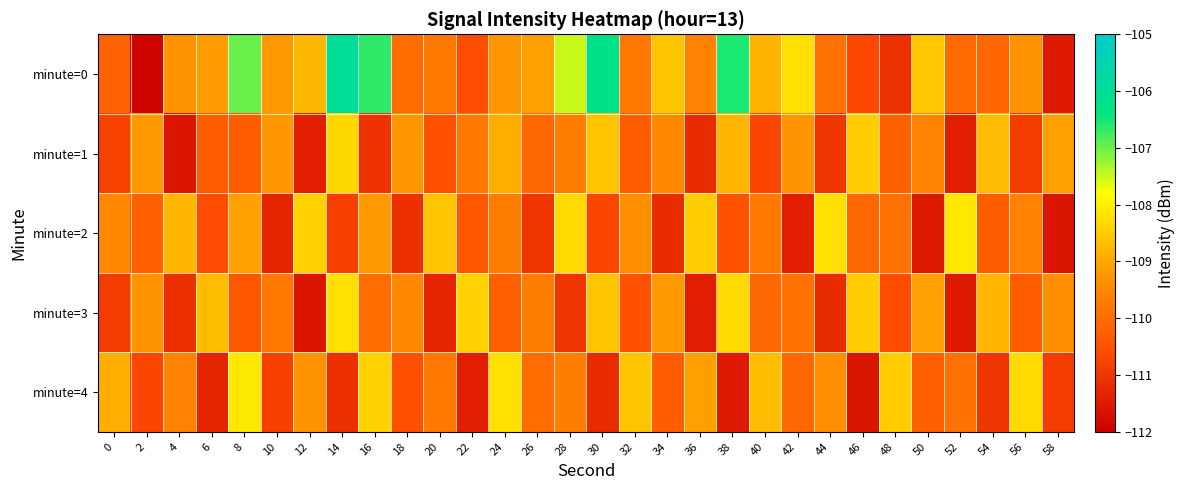

Between 56 and 38, which is larger?

38